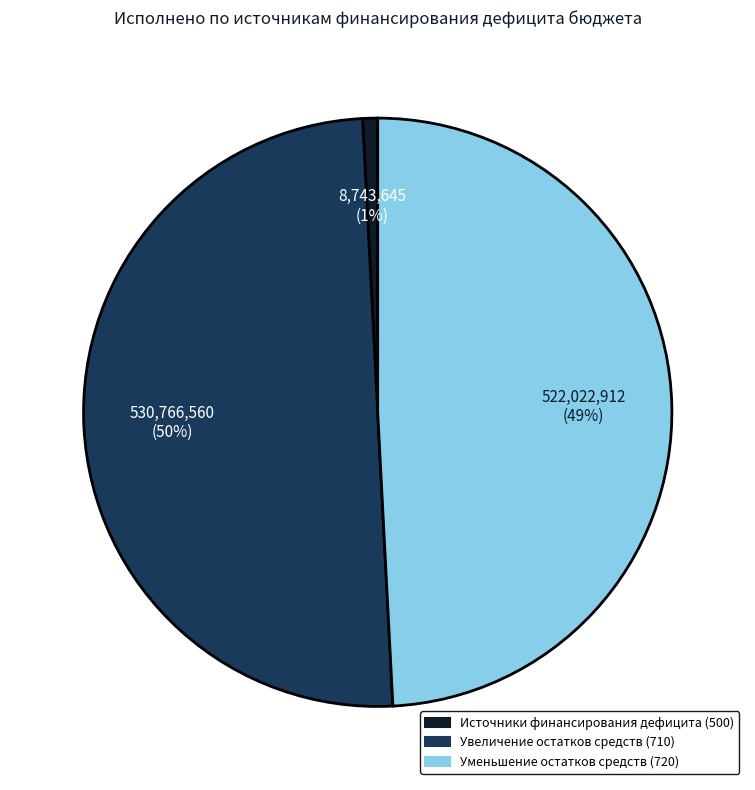

To the nearest percent, what is the average slice percentage?

33%